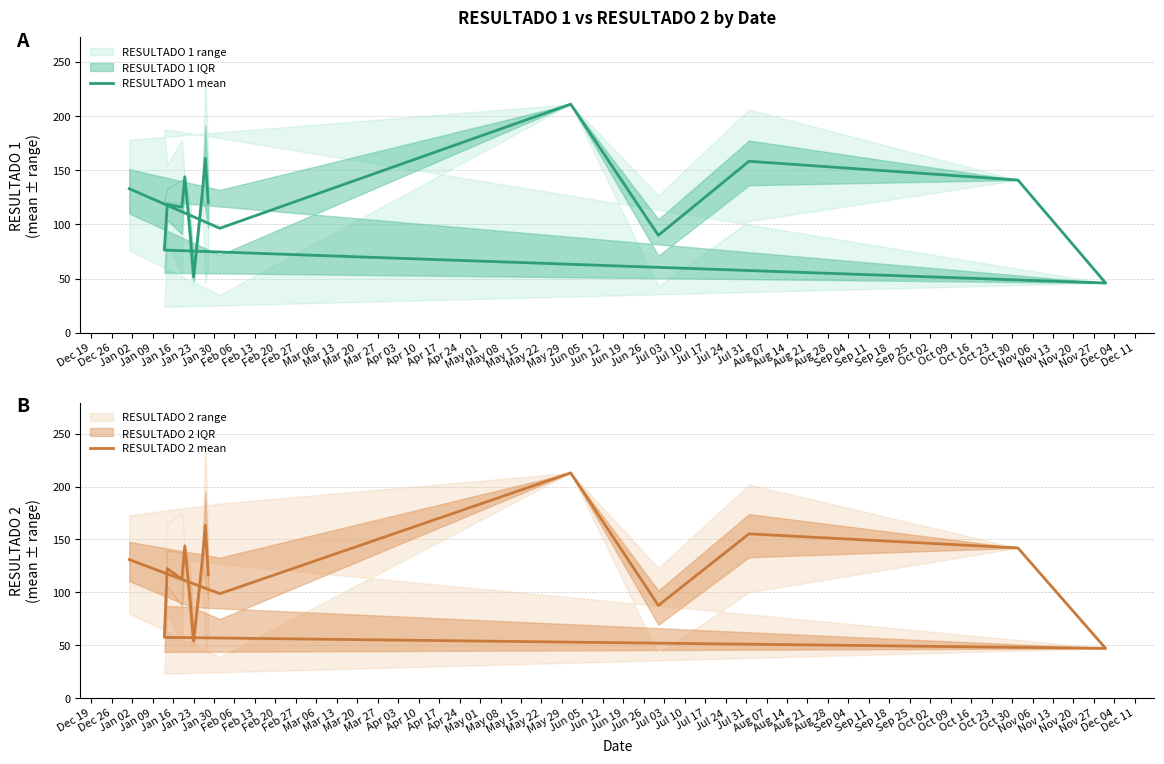

True or false: RESULTADO 1 mean and RESULTADO 2 mean intersect in this chart.

True